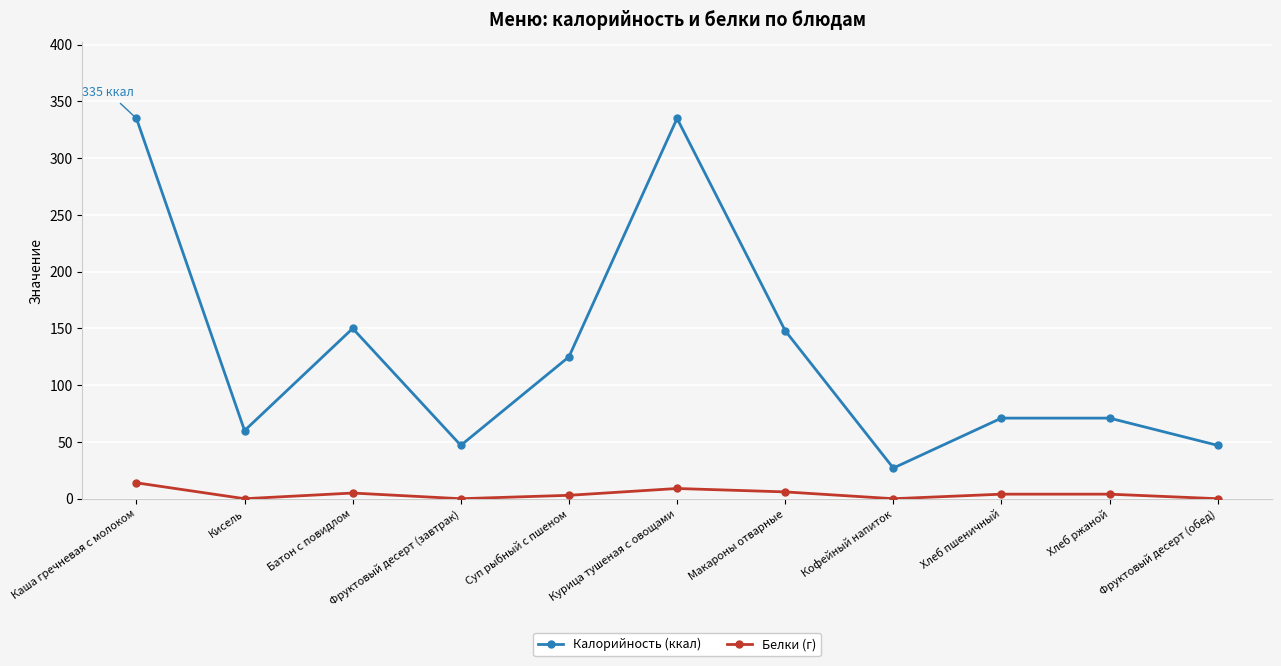

What is the average value of the Калорийность (ккал) series?

129